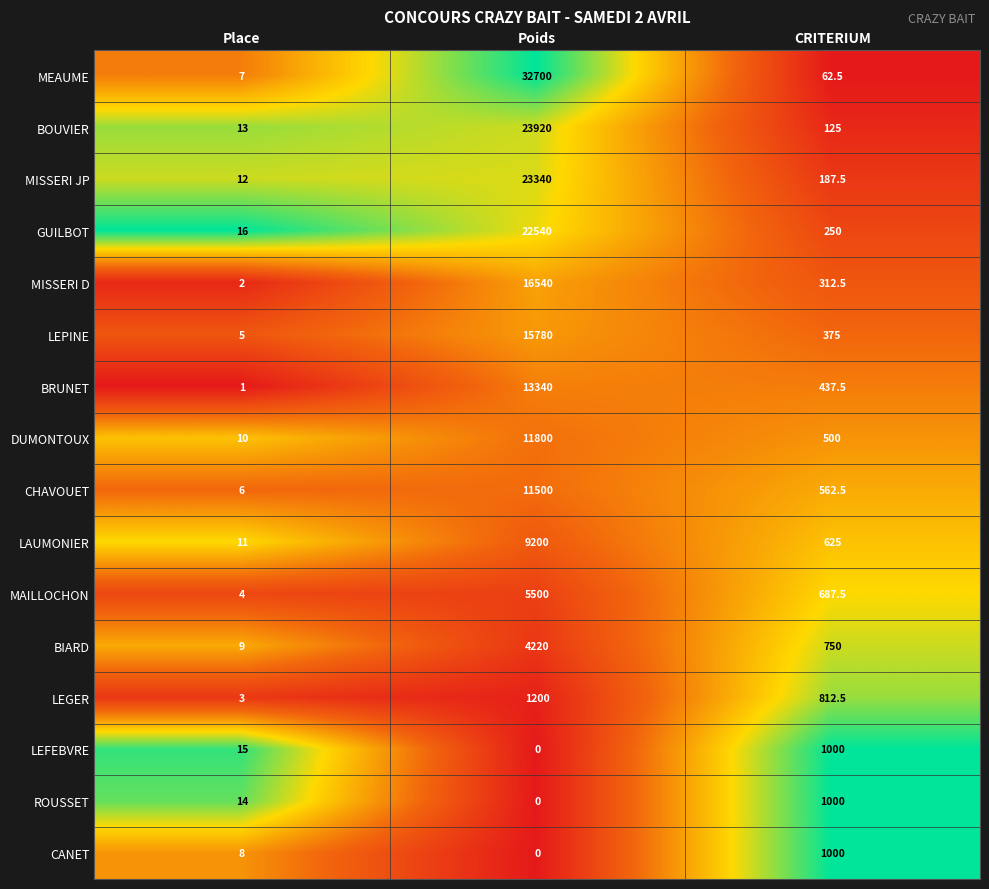

At which label is GUILBOT closest to 11278?

CRITERIUM